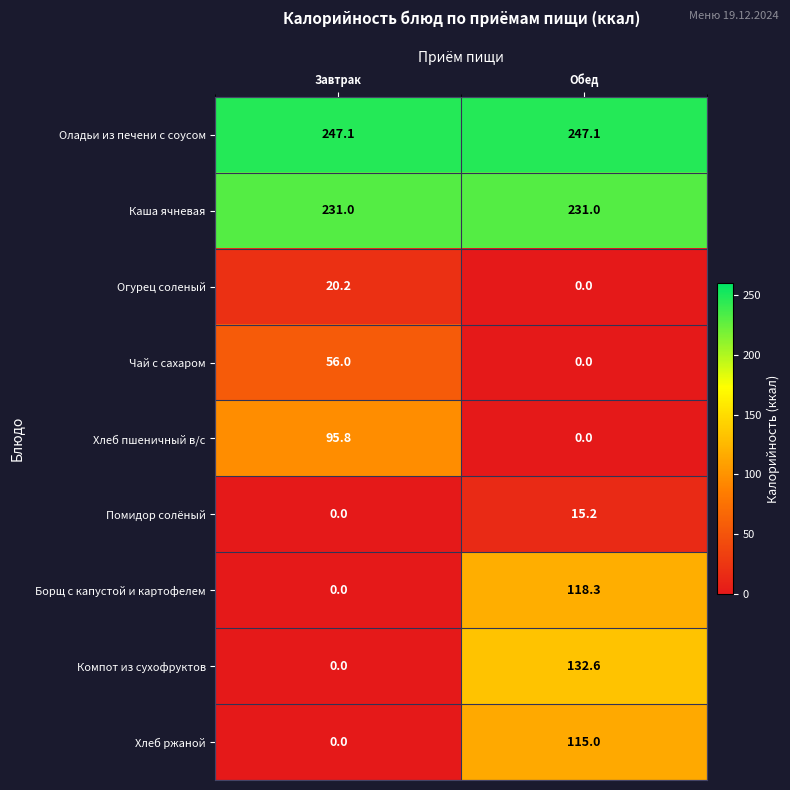

How many series are shown in this chart?

9